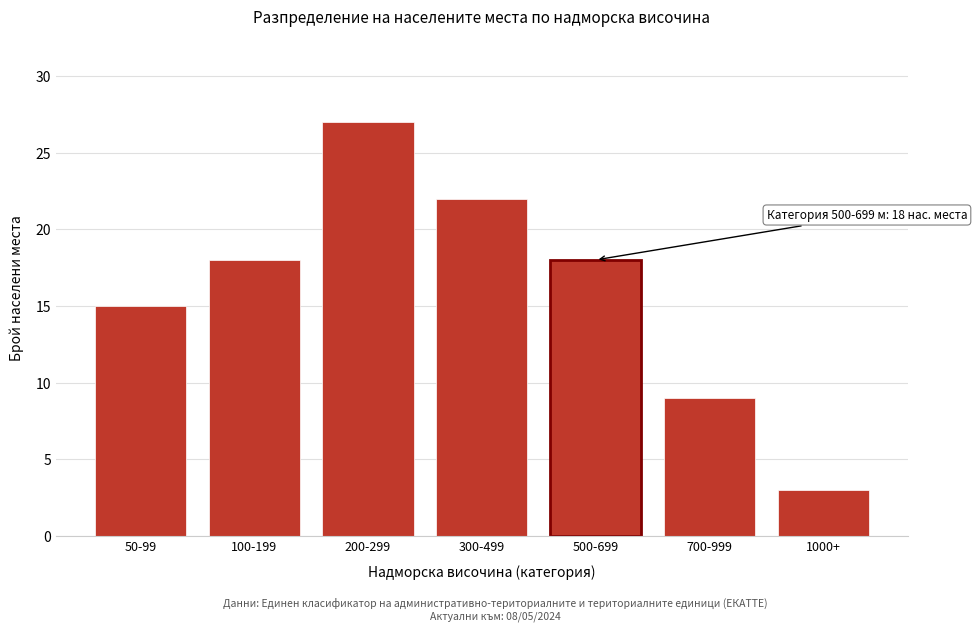

Reading left to right, what are all the values shown in this chart?

15	18	27	22	18	9	3